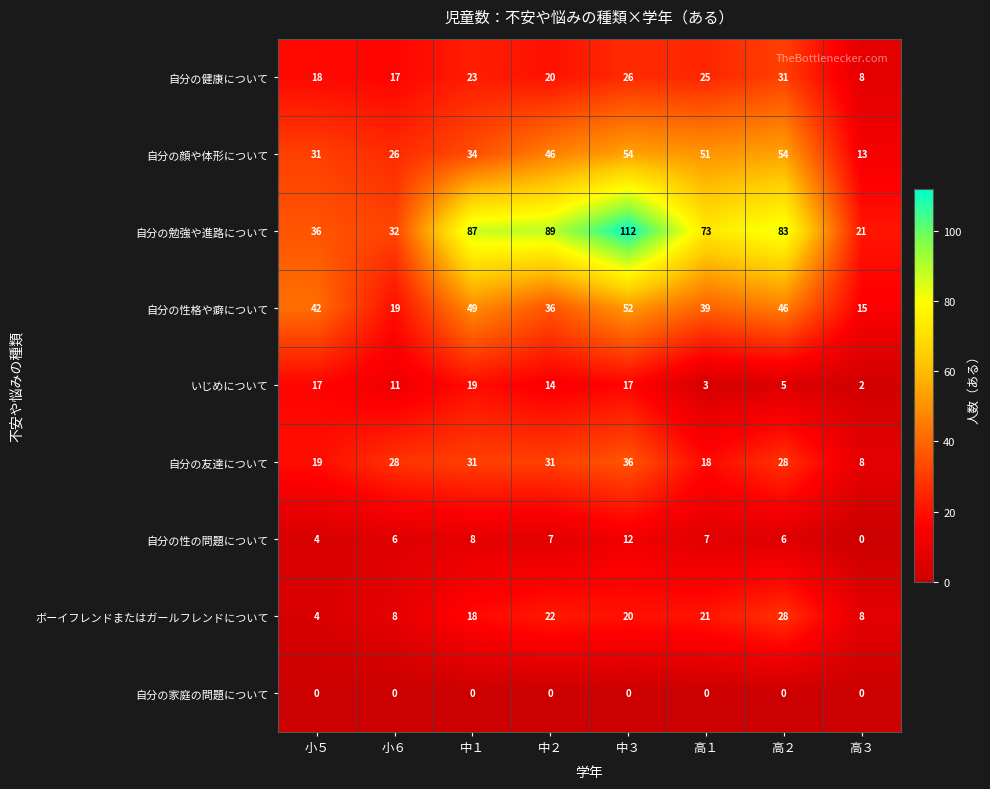

Where is いじめについて nearest to the value 10?

小６